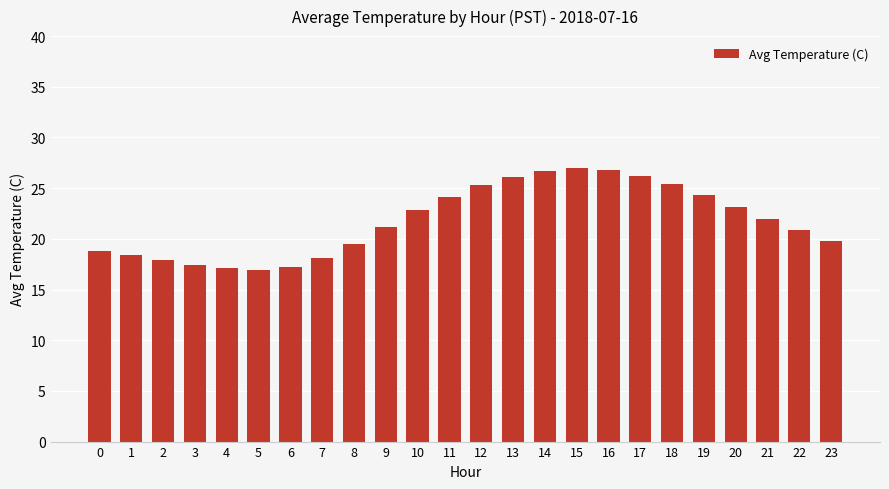

Approximately how many times larger is the value at 15 compared to 21?

1.2